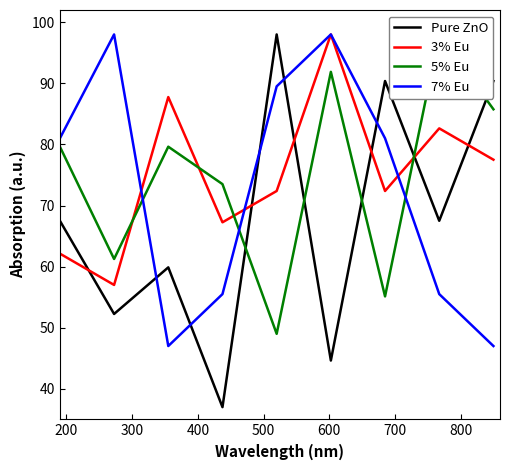

Which series has the largest total across all categories?

3% Eu